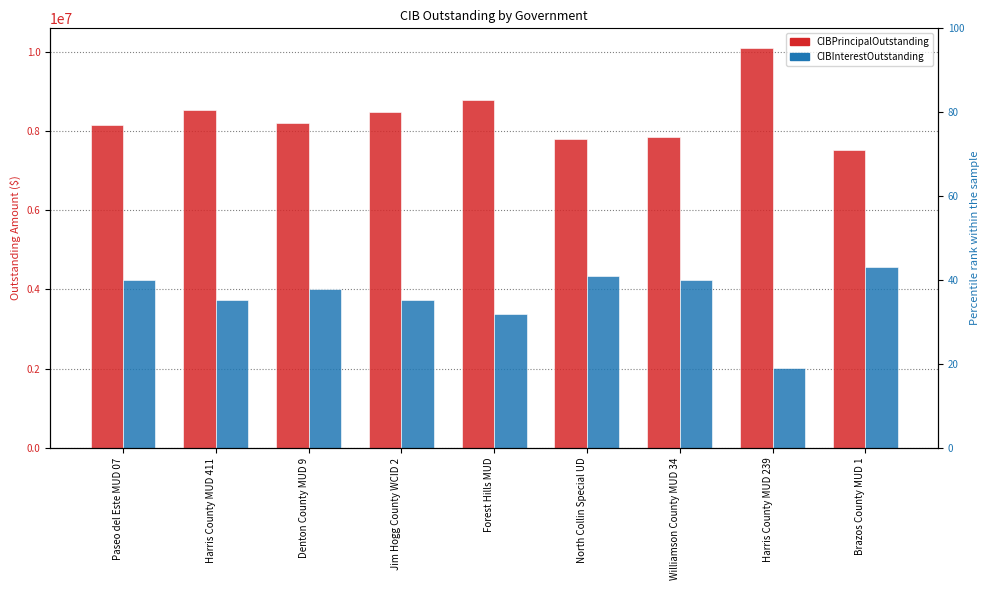

Are the bars grouped side by side (vs. stacked)?

Yes